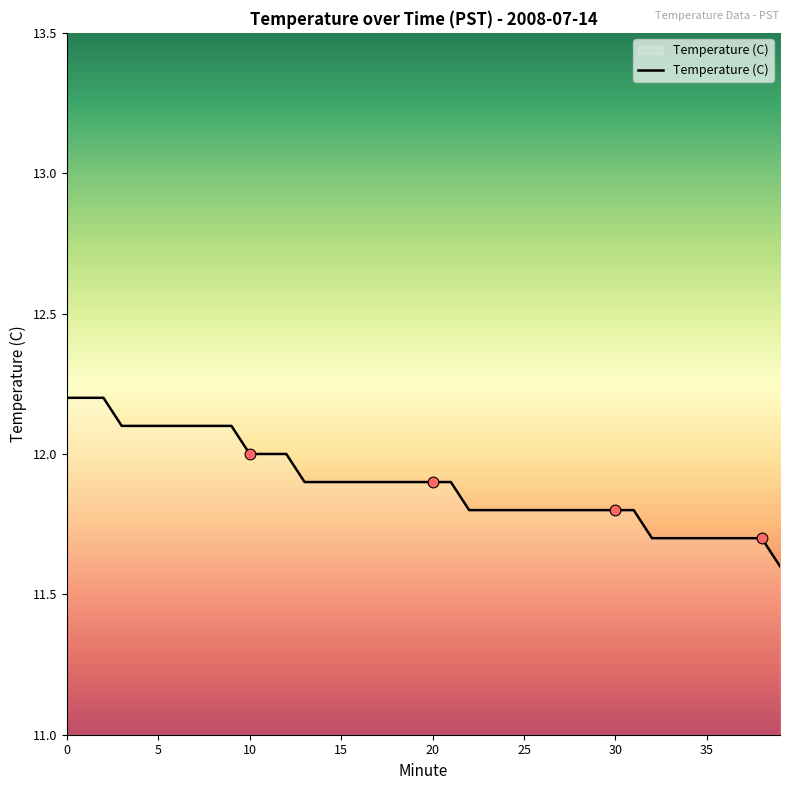

What is the minimum value shown in the chart?

11.6